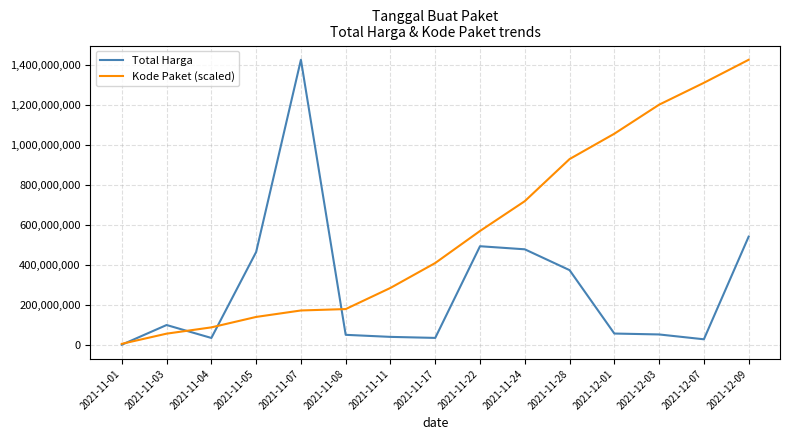

Is this an area chart (filled region under the line)?

No